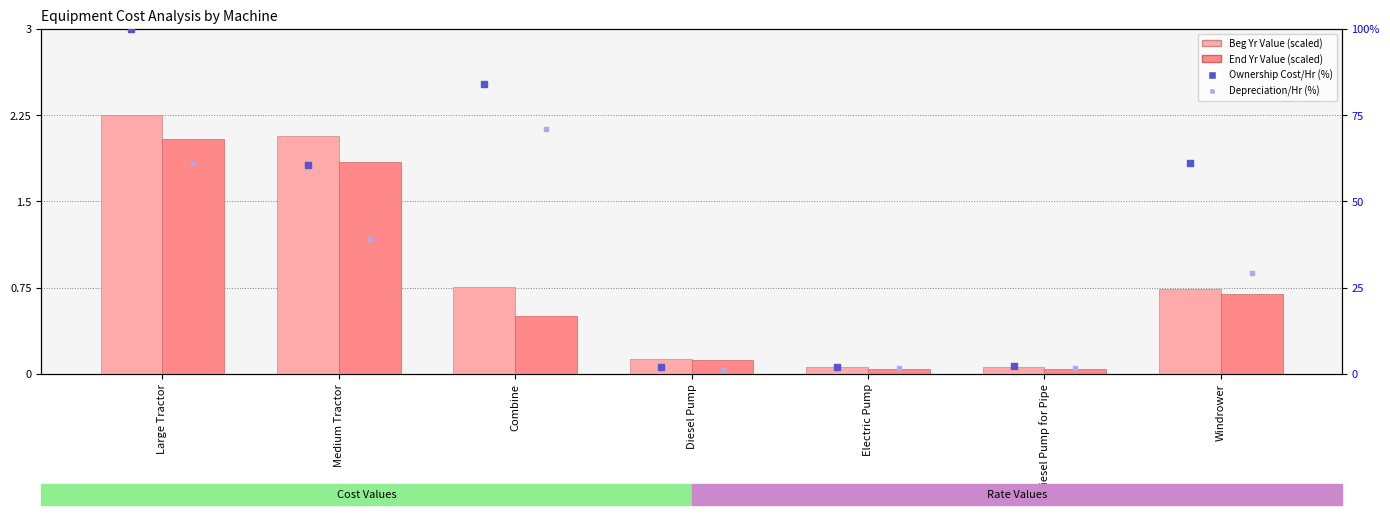

Which series contains the lowest Y value?

Calculated End Yr. Value